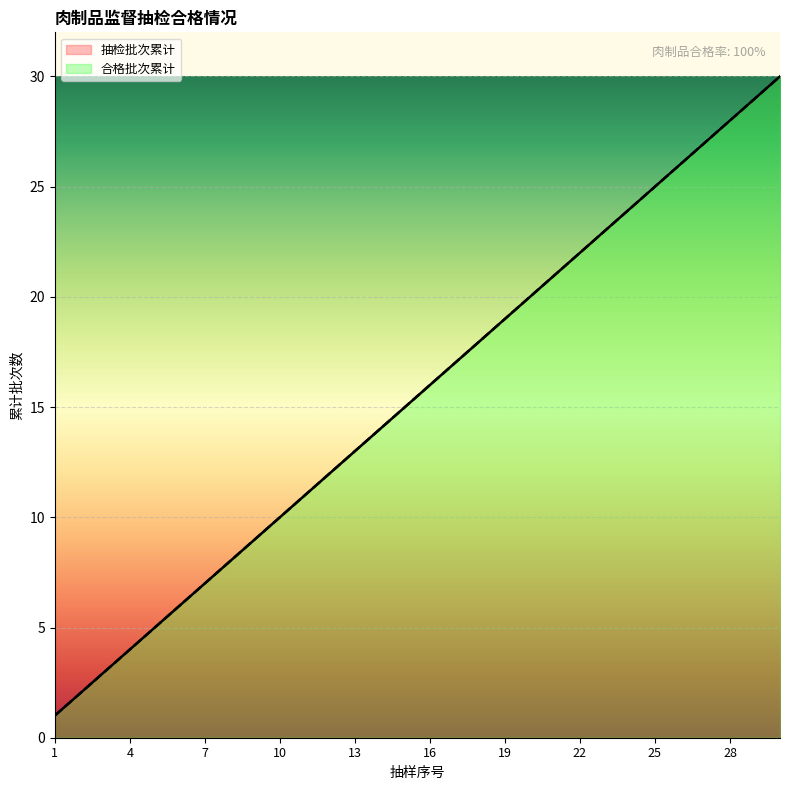

Reading left to right, transcribe all the data shown in this chart.

合格批次累计: 1=1	2=2	3=3	4=4	5=5	6=6	7=7	8=8	9=9	10=10	11=11	12=12	13=13	14=14	15=15	16=16	17=17	18=18	19=19	20=20	21=21	22=22	23=23	24=24	25=25	26=26	27=27	28=28	29=29	30=30
抽检批次累计: 1=1	2=2	3=3	4=4	5=5	6=6	7=7	8=8	9=9	10=10	11=11	12=12	13=13	14=14	15=15	16=16	17=17	18=18	19=19	20=20	21=21	22=22	23=23	24=24	25=25	26=26	27=27	28=28	29=29	30=30